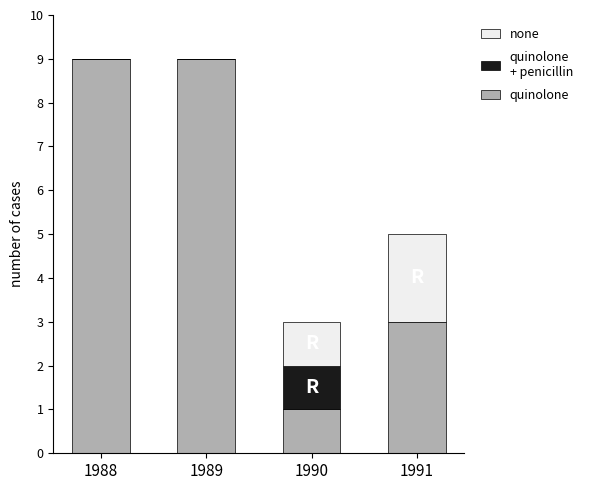

What is the total value across all series at 1991?

5